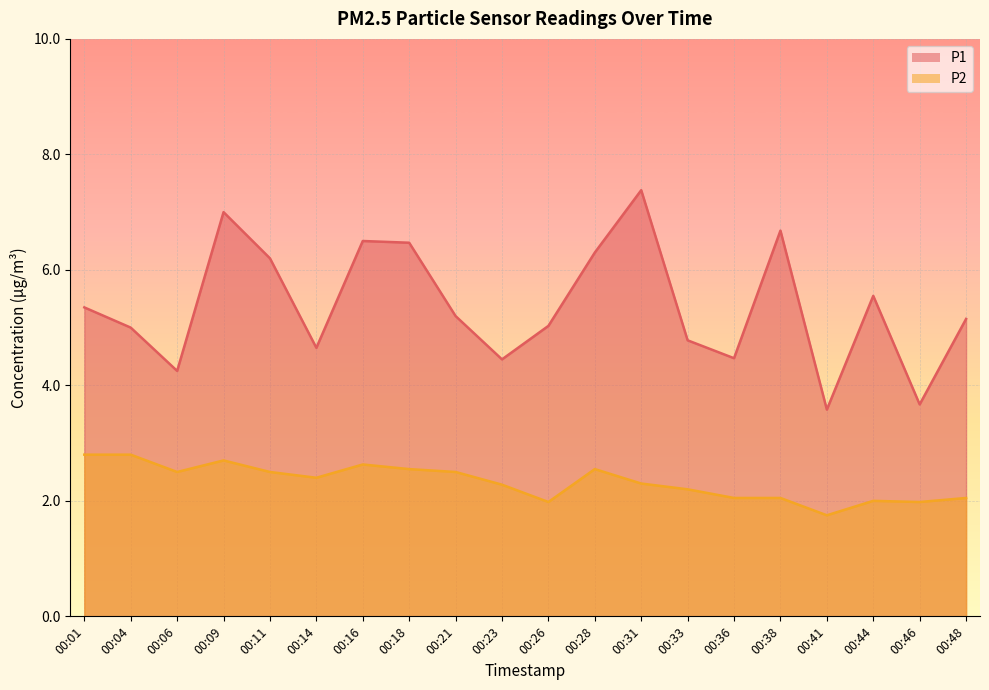

Which category has the lowest value across all series?

00:41